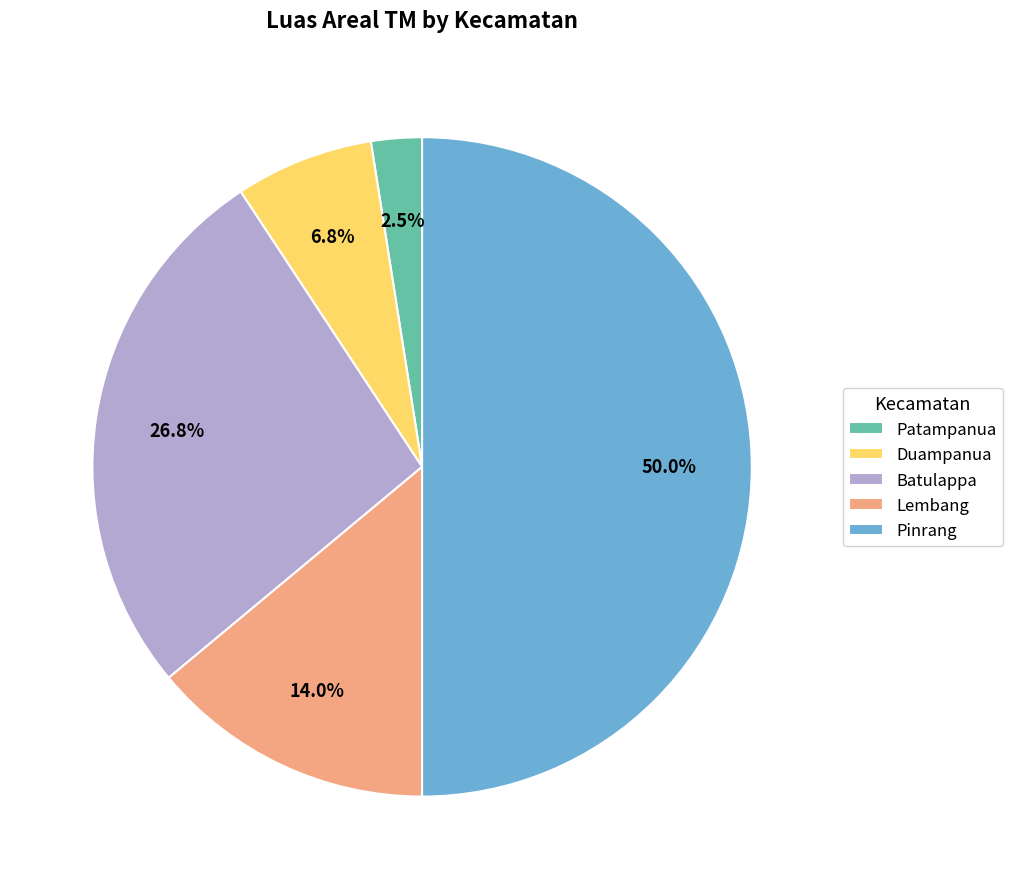

Count the number of slices in the pie.

5